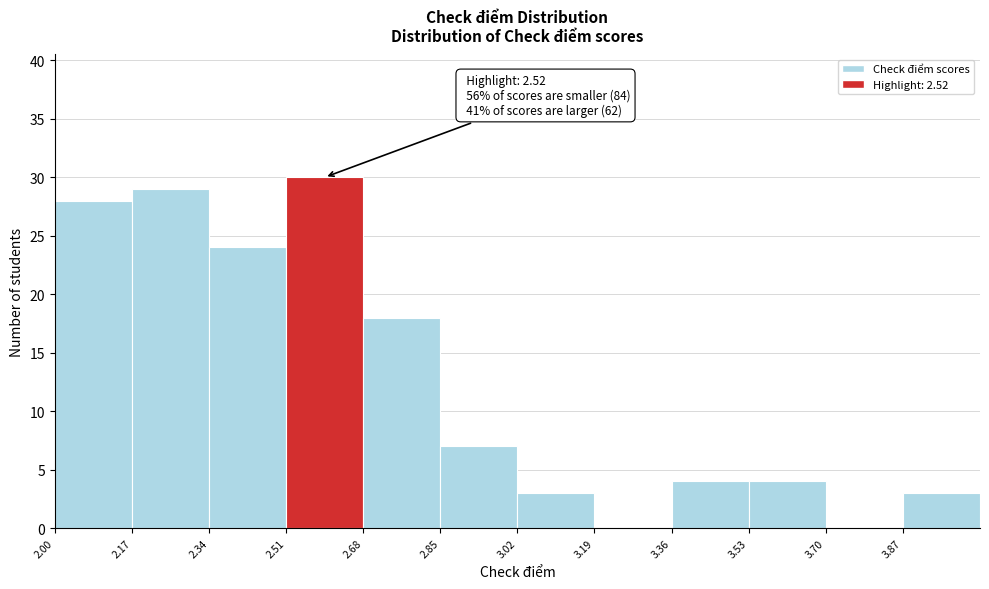

Over which range of the x-axis is the bar tallest?

2.51 to 2.68